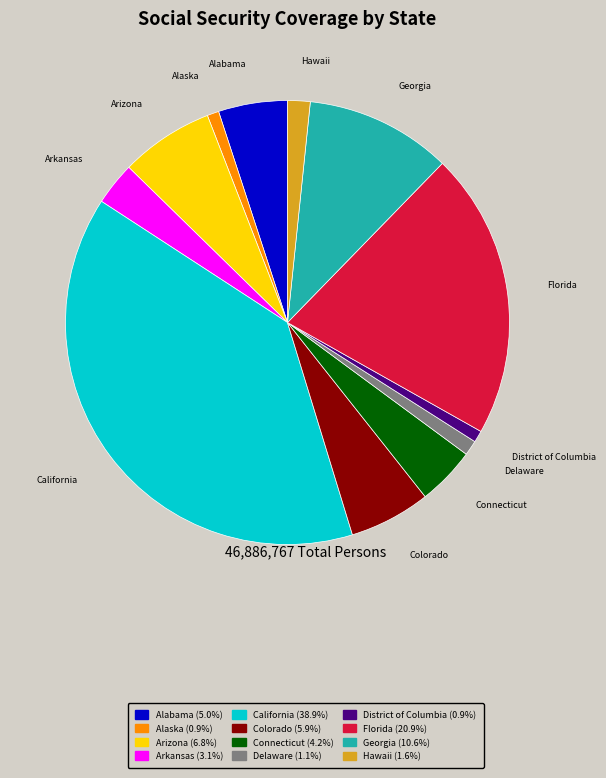

Do District of Columbia and California together represent more than half of the pie?

No